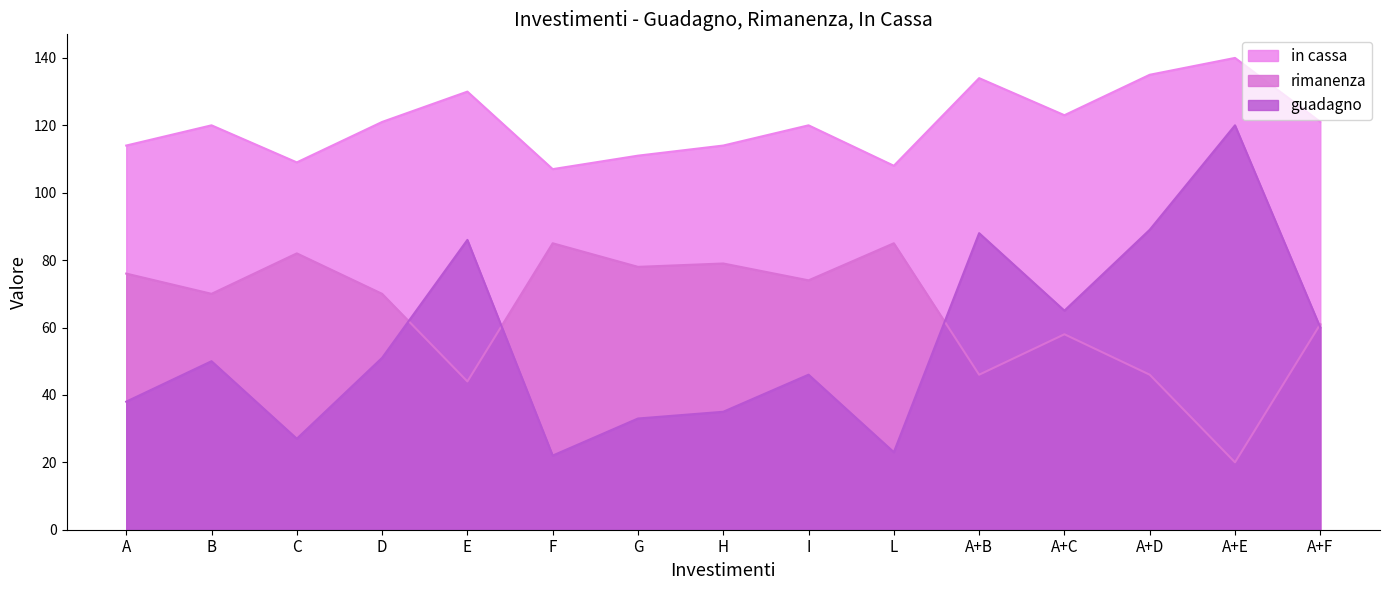

What is the sum of the rimanenza values at I and E?

118